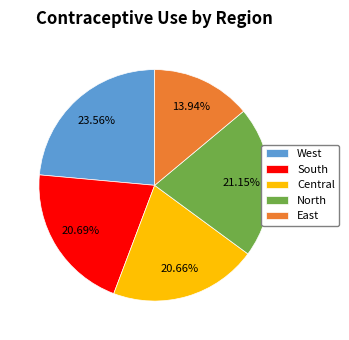

Does any single category account for the majority?

No